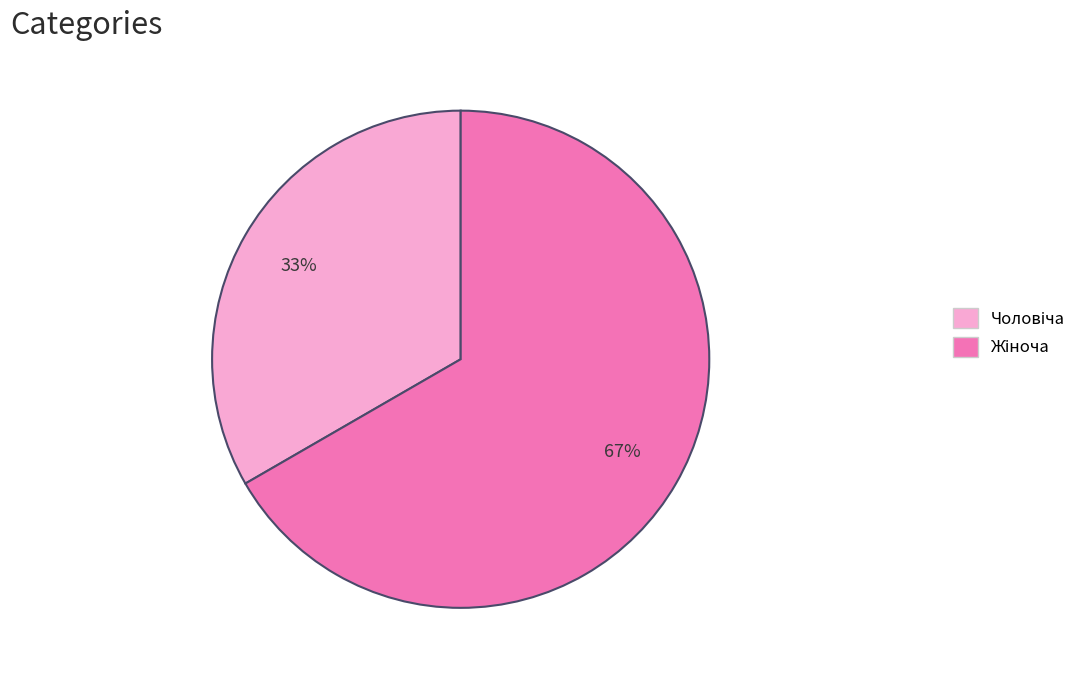

Does any single category account for the majority?

Yes